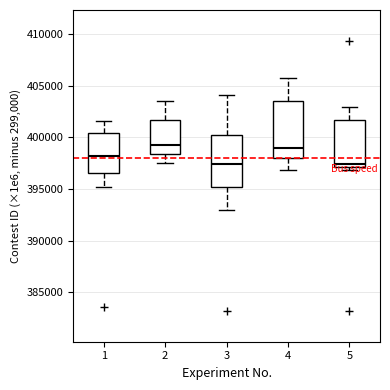

Reading left to right, read every box against the y-axis: the position of its median line, the range the box covers, and the ends of its whiskers. The values are not printed on the chart, so give them approximately, as read against the axis.

1: median 398000, box 396500 to 400500, whiskers 395000 to 401500
2: median 399500, box 398500 to 401500, whiskers 397500 to 403500
3: median 397500, box 395000 to 400500, whiskers 393000 to 404000
4: median 399000, box 398000 to 403500, whiskers 397000 to 405500
5: median 397500, box 397000 to 401500, whiskers 397000 (just below the box's lower edge) to 403000